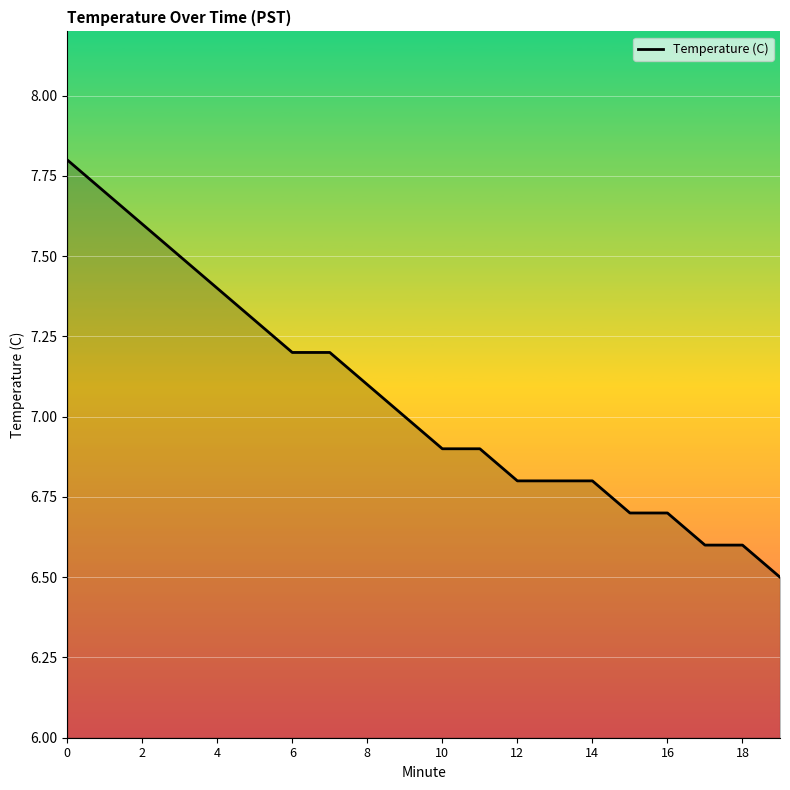

Does the chart display data point markers on the line(s)?

No